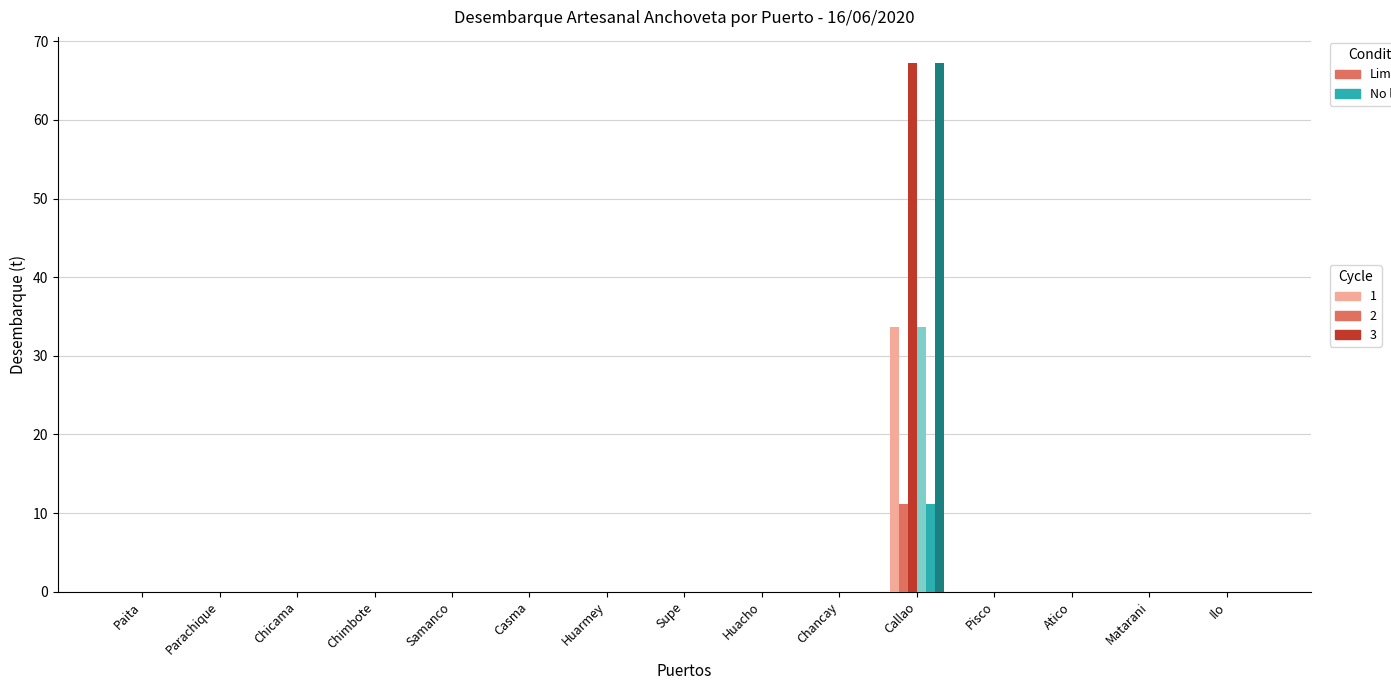

At which category is the sum across all series the highest?

Callao